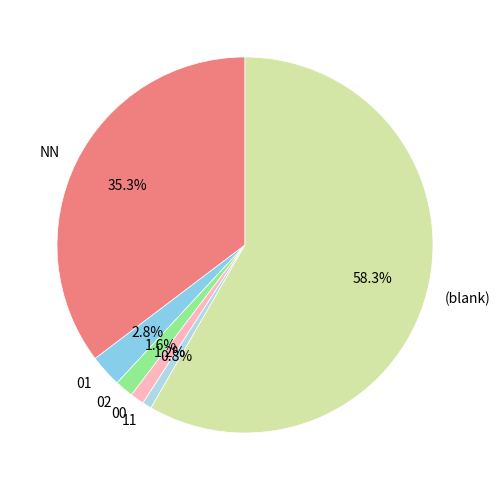

Approximately how many times larger is the value at 02 compared to 00?

1.3